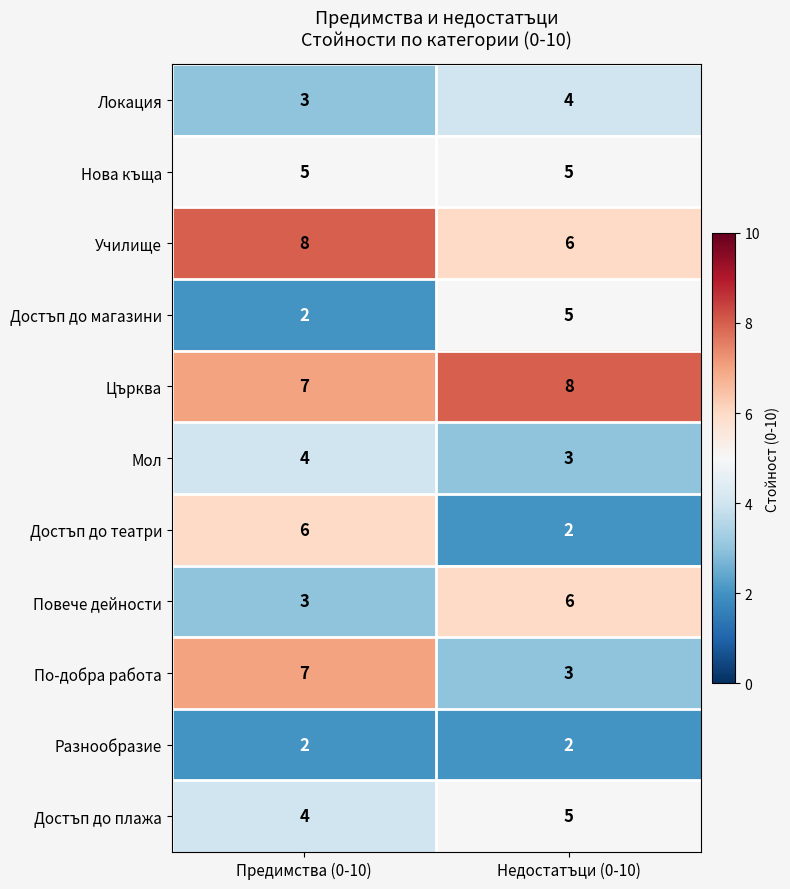

What is the approximate value of Нова къща at Недостатъци (0-10)?

5